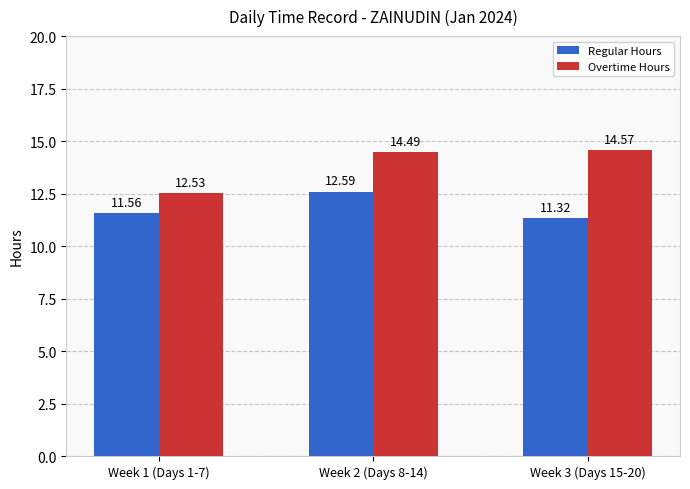

The Overtime Hours series shows 19.3 at Week 1 (Days 1-7). True or false?

False